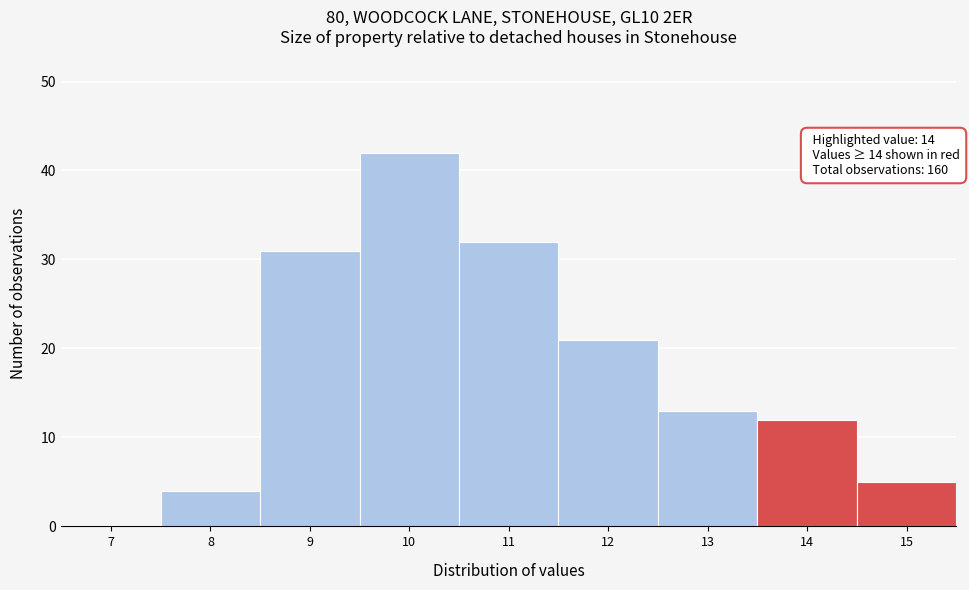

Reading right to left, transcribe all the data shown in this chart.

15=5	14=12	13=13	12=21	11=32	10=42	9=31	8=4	7=0